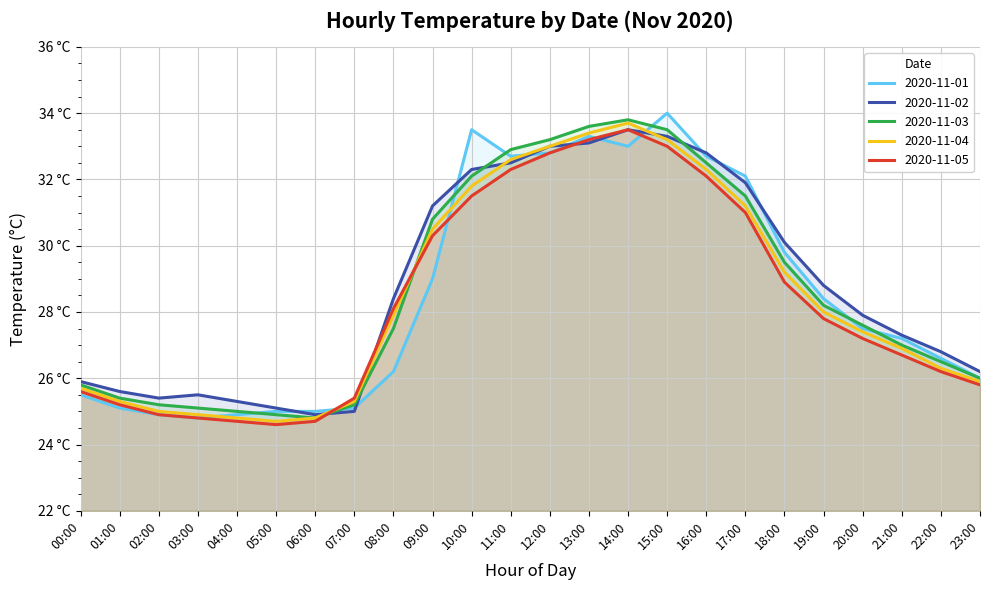

Which series ends up on top after the final intersection of 2020-11-03 and 2020-11-05?

2020-11-03